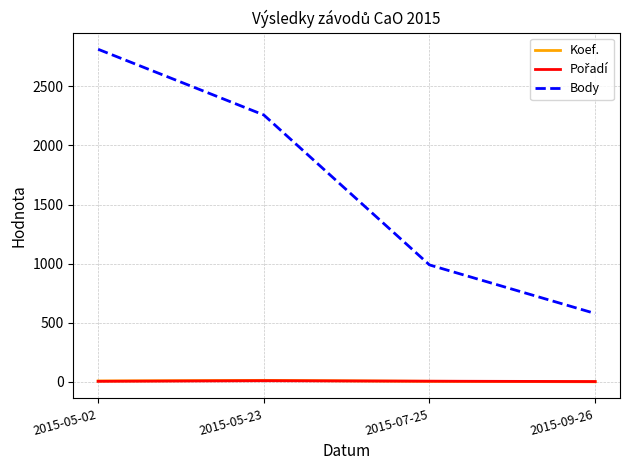

At which category is the sum across all series the highest?

2015-05-02